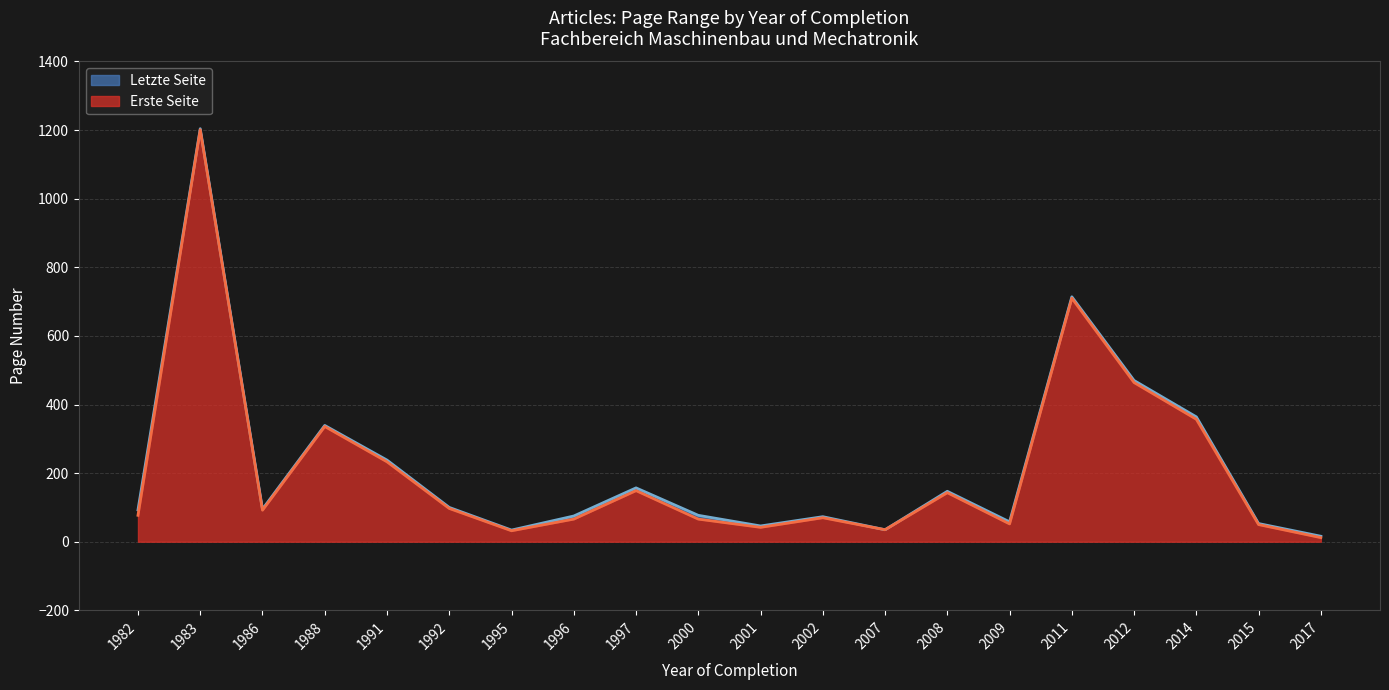

True or false: Erste Seite and Letzte Seite intersect in this chart.

False